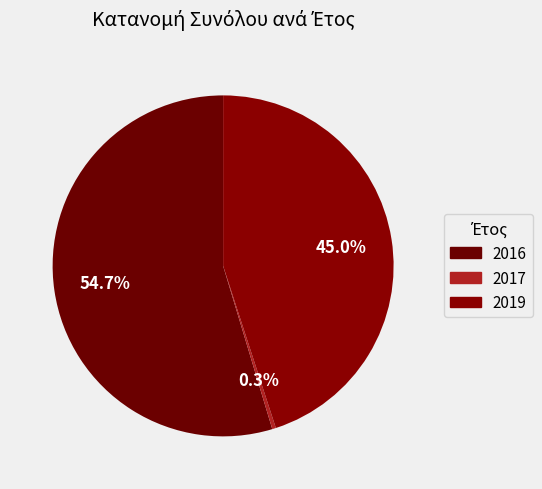

Count the number of slices in the pie.

3